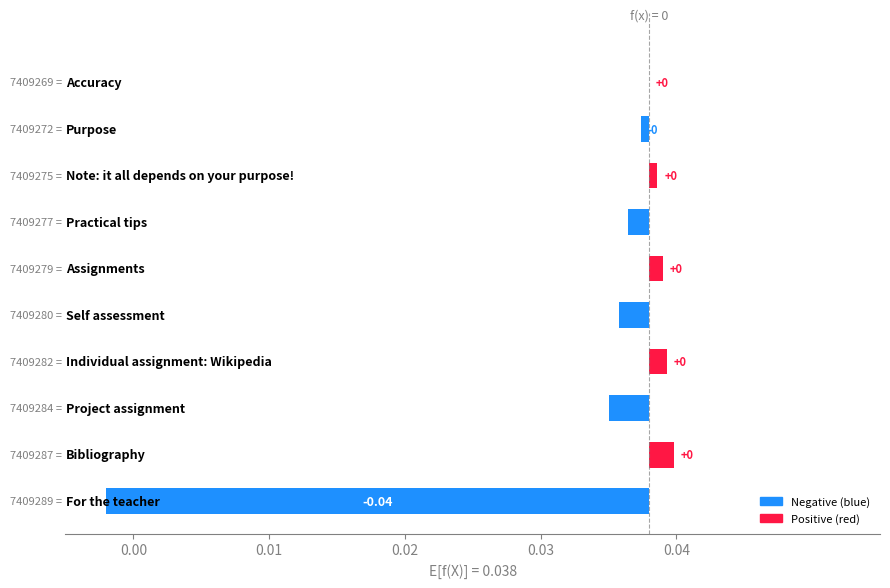

How many positive values are there?

4